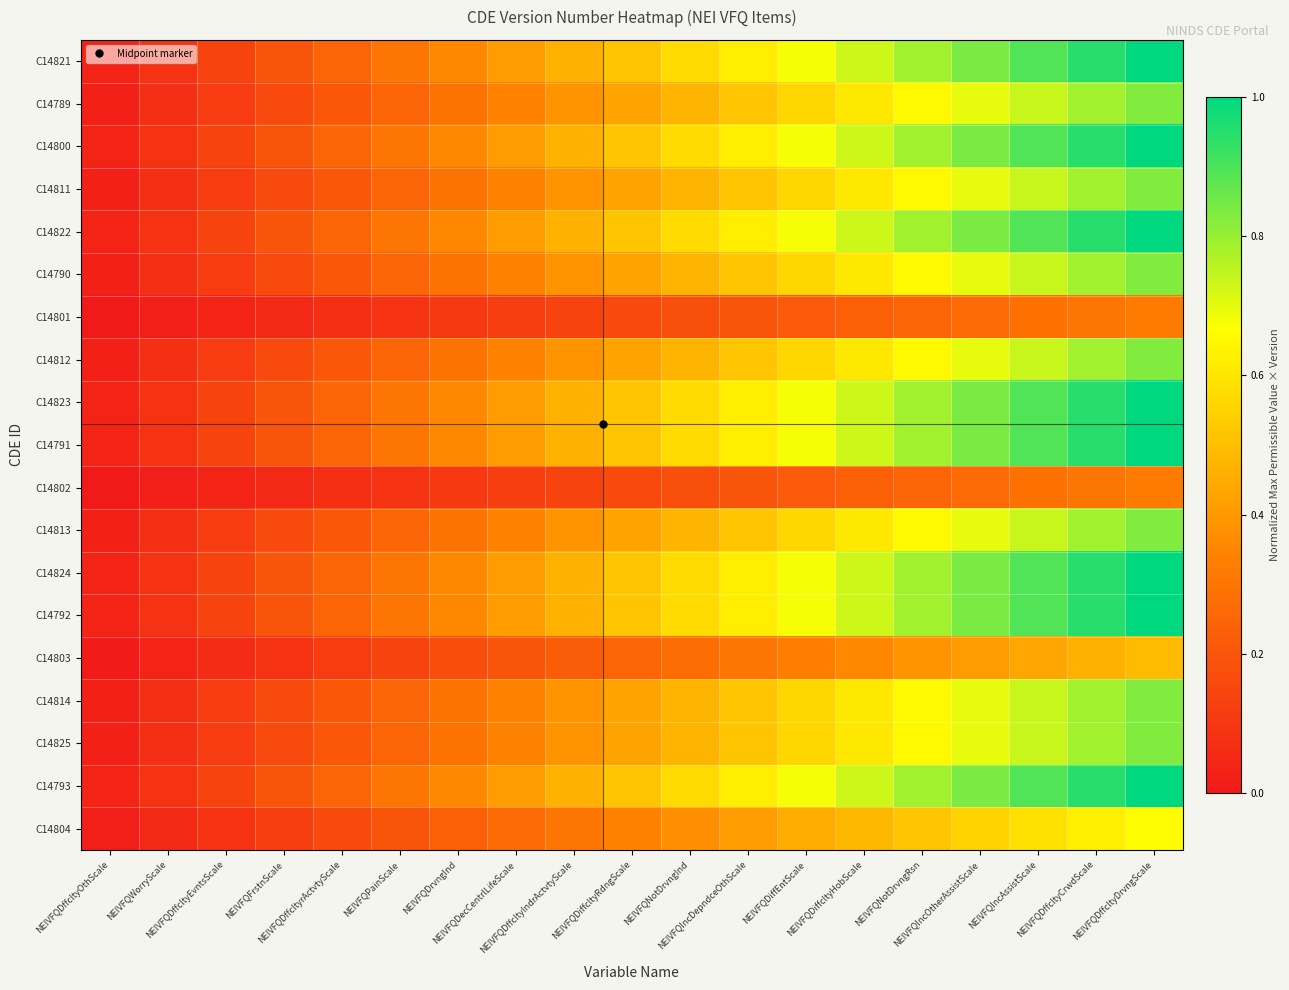

Reading right to left, extract all data points from this chart.

C14821: NEIVFQDffcltyDrvngScale=1.0	NEIVFQDffcltyCrwdScale=0.9	NEIVFQIncAssistScale=0.9	NEIVFQIncOtherAssistScale=0.8	NEIVFQNotDrvngRsn=0.8	NEIVFQDiffcltyHobScale=0.7	NEIVFQDiffEntScale=0.7	NEIVFQIncDepndceOthScale=0.6	NEIVFQNotDrvngInd=0.6	NEIVFQDiffcltyRdngScale=0.5	NEIVFQDffcltyIndrActvtyScale=0.5	NEIVFQDecCentrlLifeScale=0.4	NEIVFQDrvngInd=0.4	NEIVFQPainScale=0.3	NEIVFQDffcltyrActvtyScale=0.2	NEIVFQFrstnScale=0.2	NEIVFQDffcltyEvntsScale=0.1	NEIVFQWorryScale=0.1	NEIVFQDffcltyOthScale=0.0
C14789: NEIVFQDffcltyDrvngScale=0.8	NEIVFQDffcltyCrwdScale=0.8	NEIVFQIncAssistScale=0.7	NEIVFQIncOtherAssistScale=0.7	NEIVFQNotDrvngRsn=0.7	NEIVFQDiffcltyHobScale=0.6	NEIVFQDiffEntScale=0.6	NEIVFQIncDepndceOthScale=0.5	NEIVFQNotDrvngInd=0.5	NEIVFQDiffcltyRdngScale=0.4	NEIVFQDffcltyIndrActvtyScale=0.4	NEIVFQDecCentrlLifeScale=0.3	NEIVFQDrvngInd=0.3	NEIVFQPainScale=0.2	NEIVFQDffcltyrActvtyScale=0.2	NEIVFQFrstnScale=0.2	NEIVFQDffcltyEvntsScale=0.1	NEIVFQWorryScale=0.1	NEIVFQDffcltyOthScale=0.0
C14800: NEIVFQDffcltyDrvngScale=1.0	NEIVFQDffcltyCrwdScale=0.9	NEIVFQIncAssistScale=0.9	NEIVFQIncOtherAssistScale=0.8	NEIVFQNotDrvngRsn=0.8	NEIVFQDiffcltyHobScale=0.7	NEIVFQDiffEntScale=0.7	NEIVFQIncDepndceOthScale=0.6	NEIVFQNotDrvngInd=0.6	NEIVFQDiffcltyRdngScale=0.5	NEIVFQDffcltyIndrActvtyScale=0.5	NEIVFQDecCentrlLifeScale=0.4	NEIVFQDrvngInd=0.4	NEIVFQPainScale=0.3	NEIVFQDffcltyrActvtyScale=0.2	NEIVFQFrstnScale=0.2	NEIVFQDffcltyEvntsScale=0.1	NEIVFQWorryScale=0.1	NEIVFQDffcltyOthScale=0.0
C14811: NEIVFQDffcltyDrvngScale=0.8	NEIVFQDffcltyCrwdScale=0.8	NEIVFQIncAssistScale=0.7	NEIVFQIncOtherAssistScale=0.7	NEIVFQNotDrvngRsn=0.7	NEIVFQDiffcltyHobScale=0.6	NEIVFQDiffEntScale=0.6	NEIVFQIncDepndceOthScale=0.5	NEIVFQNotDrvngInd=0.5	NEIVFQDiffcltyRdngScale=0.4	NEIVFQDffcltyIndrActvtyScale=0.4	NEIVFQDecCentrlLifeScale=0.3	NEIVFQDrvngInd=0.3	NEIVFQPainScale=0.2	NEIVFQDffcltyrActvtyScale=0.2	NEIVFQFrstnScale=0.2	NEIVFQDffcltyEvntsScale=0.1	NEIVFQWorryScale=0.1	NEIVFQDffcltyOthScale=0.0
C14822: NEIVFQDffcltyDrvngScale=1.0	NEIVFQDffcltyCrwdScale=0.9	NEIVFQIncAssistScale=0.9	NEIVFQIncOtherAssistScale=0.8	NEIVFQNotDrvngRsn=0.8	NEIVFQDiffcltyHobScale=0.7	NEIVFQDiffEntScale=0.7	NEIVFQIncDepndceOthScale=0.6	NEIVFQNotDrvngInd=0.6	NEIVFQDiffcltyRdngScale=0.5	NEIVFQDffcltyIndrActvtyScale=0.5	NEIVFQDecCentrlLifeScale=0.4	NEIVFQDrvngInd=0.4	NEIVFQPainScale=0.3	NEIVFQDffcltyrActvtyScale=0.2	NEIVFQFrstnScale=0.2	NEIVFQDffcltyEvntsScale=0.1	NEIVFQWorryScale=0.1	NEIVFQDffcltyOthScale=0.0
C14790: NEIVFQDffcltyDrvngScale=0.8	NEIVFQDffcltyCrwdScale=0.8	NEIVFQIncAssistScale=0.7	NEIVFQIncOtherAssistScale=0.7	NEIVFQNotDrvngRsn=0.7	NEIVFQDiffcltyHobScale=0.6	NEIVFQDiffEntScale=0.6	NEIVFQIncDepndceOthScale=0.5	NEIVFQNotDrvngInd=0.5	NEIVFQDiffcltyRdngScale=0.4	NEIVFQDffcltyIndrActvtyScale=0.4	NEIVFQDecCentrlLifeScale=0.3	NEIVFQDrvngInd=0.3	NEIVFQPainScale=0.2	NEIVFQDffcltyrActvtyScale=0.2	NEIVFQFrstnScale=0.2	NEIVFQDffcltyEvntsScale=0.1	NEIVFQWorryScale=0.1	NEIVFQDffcltyOthScale=0.0
C14801: NEIVFQDffcltyDrvngScale=0.3	NEIVFQDffcltyCrwdScale=0.3	NEIVFQIncAssistScale=0.3	NEIVFQIncOtherAssistScale=0.3	NEIVFQNotDrvngRsn=0.2	NEIVFQDiffcltyHobScale=0.2	NEIVFQDiffEntScale=0.2	NEIVFQIncDepndceOthScale=0.2	NEIVFQNotDrvngInd=0.2	NEIVFQDiffcltyRdngScale=0.2	NEIVFQDffcltyIndrActvtyScale=0.1	NEIVFQDecCentrlLifeScale=0.1	NEIVFQDrvngInd=0.1	NEIVFQPainScale=0.1	NEIVFQDffcltyrActvtyScale=0.1	NEIVFQFrstnScale=0.1	NEIVFQDffcltyEvntsScale=0.0	NEIVFQWorryScale=0.0	NEIVFQDffcltyOthScale=0.0
C14812: NEIVFQDffcltyDrvngScale=0.8	NEIVFQDffcltyCrwdScale=0.8	NEIVFQIncAssistScale=0.7	NEIVFQIncOtherAssistScale=0.7	NEIVFQNotDrvngRsn=0.7	NEIVFQDiffcltyHobScale=0.6	NEIVFQDiffEntScale=0.6	NEIVFQIncDepndceOthScale=0.5	NEIVFQNotDrvngInd=0.5	NEIVFQDiffcltyRdngScale=0.4	NEIVFQDffcltyIndrActvtyScale=0.4	NEIVFQDecCentrlLifeScale=0.3	NEIVFQDrvngInd=0.3	NEIVFQPainScale=0.2	NEIVFQDffcltyrActvtyScale=0.2	NEIVFQFrstnScale=0.2	NEIVFQDffcltyEvntsScale=0.1	NEIVFQWorryScale=0.1	NEIVFQDffcltyOthScale=0.0
C14823: NEIVFQDffcltyDrvngScale=1.0	NEIVFQDffcltyCrwdScale=0.9	NEIVFQIncAssistScale=0.9	NEIVFQIncOtherAssistScale=0.8	NEIVFQNotDrvngRsn=0.8	NEIVFQDiffcltyHobScale=0.7	NEIVFQDiffEntScale=0.7	NEIVFQIncDepndceOthScale=0.6	NEIVFQNotDrvngInd=0.6	NEIVFQDiffcltyRdngScale=0.5	NEIVFQDffcltyIndrActvtyScale=0.5	NEIVFQDecCentrlLifeScale=0.4	NEIVFQDrvngInd=0.4	NEIVFQPainScale=0.3	NEIVFQDffcltyrActvtyScale=0.2	NEIVFQFrstnScale=0.2	NEIVFQDffcltyEvntsScale=0.1	NEIVFQWorryScale=0.1	NEIVFQDffcltyOthScale=0.0
C14791: NEIVFQDffcltyDrvngScale=1.0	NEIVFQDffcltyCrwdScale=0.9	NEIVFQIncAssistScale=0.9	NEIVFQIncOtherAssistScale=0.8	NEIVFQNotDrvngRsn=0.8	NEIVFQDiffcltyHobScale=0.7	NEIVFQDiffEntScale=0.7	NEIVFQIncDepndceOthScale=0.6	NEIVFQNotDrvngInd=0.6	NEIVFQDiffcltyRdngScale=0.5	NEIVFQDffcltyIndrActvtyScale=0.5	NEIVFQDecCentrlLifeScale=0.4	NEIVFQDrvngInd=0.4	NEIVFQPainScale=0.3	NEIVFQDffcltyrActvtyScale=0.2	NEIVFQFrstnScale=0.2	NEIVFQDffcltyEvntsScale=0.1	NEIVFQWorryScale=0.1	NEIVFQDffcltyOthScale=0.0
C14802: NEIVFQDffcltyDrvngScale=0.3	NEIVFQDffcltyCrwdScale=0.3	NEIVFQIncAssistScale=0.3	NEIVFQIncOtherAssistScale=0.3	NEIVFQNotDrvngRsn=0.2	NEIVFQDiffcltyHobScale=0.2	NEIVFQDiffEntScale=0.2	NEIVFQIncDepndceOthScale=0.2	NEIVFQNotDrvngInd=0.2	NEIVFQDiffcltyRdngScale=0.2	NEIVFQDffcltyIndrActvtyScale=0.1	NEIVFQDecCentrlLifeScale=0.1	NEIVFQDrvngInd=0.1	NEIVFQPainScale=0.1	NEIVFQDffcltyrActvtyScale=0.1	NEIVFQFrstnScale=0.1	NEIVFQDffcltyEvntsScale=0.0	NEIVFQWorryScale=0.0	NEIVFQDffcltyOthScale=0.0
C14813: NEIVFQDffcltyDrvngScale=0.8	NEIVFQDffcltyCrwdScale=0.8	NEIVFQIncAssistScale=0.7	NEIVFQIncOtherAssistScale=0.7	NEIVFQNotDrvngRsn=0.7	NEIVFQDiffcltyHobScale=0.6	NEIVFQDiffEntScale=0.6	NEIVFQIncDepndceOthScale=0.5	NEIVFQNotDrvngInd=0.5	NEIVFQDiffcltyRdngScale=0.4	NEIVFQDffcltyIndrActvtyScale=0.4	NEIVFQDecCentrlLifeScale=0.3	NEIVFQDrvngInd=0.3	NEIVFQPainScale=0.2	NEIVFQDffcltyrActvtyScale=0.2	NEIVFQFrstnScale=0.2	NEIVFQDffcltyEvntsScale=0.1	NEIVFQWorryScale=0.1	NEIVFQDffcltyOthScale=0.0
C14824: NEIVFQDffcltyDrvngScale=1.0	NEIVFQDffcltyCrwdScale=0.9	NEIVFQIncAssistScale=0.9	NEIVFQIncOtherAssistScale=0.8	NEIVFQNotDrvngRsn=0.8	NEIVFQDiffcltyHobScale=0.7	NEIVFQDiffEntScale=0.7	NEIVFQIncDepndceOthScale=0.6	NEIVFQNotDrvngInd=0.6	NEIVFQDiffcltyRdngScale=0.5	NEIVFQDffcltyIndrActvtyScale=0.5	NEIVFQDecCentrlLifeScale=0.4	NEIVFQDrvngInd=0.4	NEIVFQPainScale=0.3	NEIVFQDffcltyrActvtyScale=0.2	NEIVFQFrstnScale=0.2	NEIVFQDffcltyEvntsScale=0.1	NEIVFQWorryScale=0.1	NEIVFQDffcltyOthScale=0.0
C14792: NEIVFQDffcltyDrvngScale=1.0	NEIVFQDffcltyCrwdScale=0.9	NEIVFQIncAssistScale=0.9	NEIVFQIncOtherAssistScale=0.8	NEIVFQNotDrvngRsn=0.8	NEIVFQDiffcltyHobScale=0.7	NEIVFQDiffEntScale=0.7	NEIVFQIncDepndceOthScale=0.6	NEIVFQNotDrvngInd=0.6	NEIVFQDiffcltyRdngScale=0.5	NEIVFQDffcltyIndrActvtyScale=0.5	NEIVFQDecCentrlLifeScale=0.4	NEIVFQDrvngInd=0.4	NEIVFQPainScale=0.3	NEIVFQDffcltyrActvtyScale=0.2	NEIVFQFrstnScale=0.2	NEIVFQDffcltyEvntsScale=0.1	NEIVFQWorryScale=0.1	NEIVFQDffcltyOthScale=0.0
C14803: NEIVFQDffcltyDrvngScale=0.5	NEIVFQDffcltyCrwdScale=0.5	NEIVFQIncAssistScale=0.4	NEIVFQIncOtherAssistScale=0.4	NEIVFQNotDrvngRsn=0.4	NEIVFQDiffcltyHobScale=0.4	NEIVFQDiffEntScale=0.3	NEIVFQIncDepndceOthScale=0.3	NEIVFQNotDrvngInd=0.3	NEIVFQDiffcltyRdngScale=0.2	NEIVFQDffcltyIndrActvtyScale=0.2	NEIVFQDecCentrlLifeScale=0.2	NEIVFQDrvngInd=0.2	NEIVFQPainScale=0.1	NEIVFQDffcltyrActvtyScale=0.1	NEIVFQFrstnScale=0.1	NEIVFQDffcltyEvntsScale=0.1	NEIVFQWorryScale=0.0	NEIVFQDffcltyOthScale=0.0
C14814: NEIVFQDffcltyDrvngScale=0.8	NEIVFQDffcltyCrwdScale=0.8	NEIVFQIncAssistScale=0.7	NEIVFQIncOtherAssistScale=0.7	NEIVFQNotDrvngRsn=0.7	NEIVFQDiffcltyHobScale=0.6	NEIVFQDiffEntScale=0.6	NEIVFQIncDepndceOthScale=0.5	NEIVFQNotDrvngInd=0.5	NEIVFQDiffcltyRdngScale=0.4	NEIVFQDffcltyIndrActvtyScale=0.4	NEIVFQDecCentrlLifeScale=0.3	NEIVFQDrvngInd=0.3	NEIVFQPainScale=0.2	NEIVFQDffcltyrActvtyScale=0.2	NEIVFQFrstnScale=0.2	NEIVFQDffcltyEvntsScale=0.1	NEIVFQWorryScale=0.1	NEIVFQDffcltyOthScale=0.0
C14825: NEIVFQDffcltyDrvngScale=0.8	NEIVFQDffcltyCrwdScale=0.8	NEIVFQIncAssistScale=0.7	NEIVFQIncOtherAssistScale=0.7	NEIVFQNotDrvngRsn=0.7	NEIVFQDiffcltyHobScale=0.6	NEIVFQDiffEntScale=0.6	NEIVFQIncDepndceOthScale=0.5	NEIVFQNotDrvngInd=0.5	NEIVFQDiffcltyRdngScale=0.4	NEIVFQDffcltyIndrActvtyScale=0.4	NEIVFQDecCentrlLifeScale=0.3	NEIVFQDrvngInd=0.3	NEIVFQPainScale=0.2	NEIVFQDffcltyrActvtyScale=0.2	NEIVFQFrstnScale=0.2	NEIVFQDffcltyEvntsScale=0.1	NEIVFQWorryScale=0.1	NEIVFQDffcltyOthScale=0.0
C14793: NEIVFQDffcltyDrvngScale=1.0	NEIVFQDffcltyCrwdScale=0.9	NEIVFQIncAssistScale=0.9	NEIVFQIncOtherAssistScale=0.8	NEIVFQNotDrvngRsn=0.8	NEIVFQDiffcltyHobScale=0.7	NEIVFQDiffEntScale=0.7	NEIVFQIncDepndceOthScale=0.6	NEIVFQNotDrvngInd=0.6	NEIVFQDiffcltyRdngScale=0.5	NEIVFQDffcltyIndrActvtyScale=0.5	NEIVFQDecCentrlLifeScale=0.4	NEIVFQDrvngInd=0.4	NEIVFQPainScale=0.3	NEIVFQDffcltyrActvtyScale=0.2	NEIVFQFrstnScale=0.2	NEIVFQDffcltyEvntsScale=0.1	NEIVFQWorryScale=0.1	NEIVFQDffcltyOthScale=0.0
C14804: NEIVFQDffcltyDrvngScale=0.7	NEIVFQDffcltyCrwdScale=0.6	NEIVFQIncAssistScale=0.6	NEIVFQIncOtherAssistScale=0.6	NEIVFQNotDrvngRsn=0.5	NEIVFQDiffcltyHobScale=0.5	NEIVFQDiffEntScale=0.4	NEIVFQIncDepndceOthScale=0.4	NEIVFQNotDrvngInd=0.4	NEIVFQDiffcltyRdngScale=0.3	NEIVFQDffcltyIndrActvtyScale=0.3	NEIVFQDecCentrlLifeScale=0.3	NEIVFQDrvngInd=0.2	NEIVFQPainScale=0.2	NEIVFQDffcltyrActvtyScale=0.2	NEIVFQFrstnScale=0.1	NEIVFQDffcltyEvntsScale=0.1	NEIVFQWorryScale=0.1	NEIVFQDffcltyOthScale=0.0